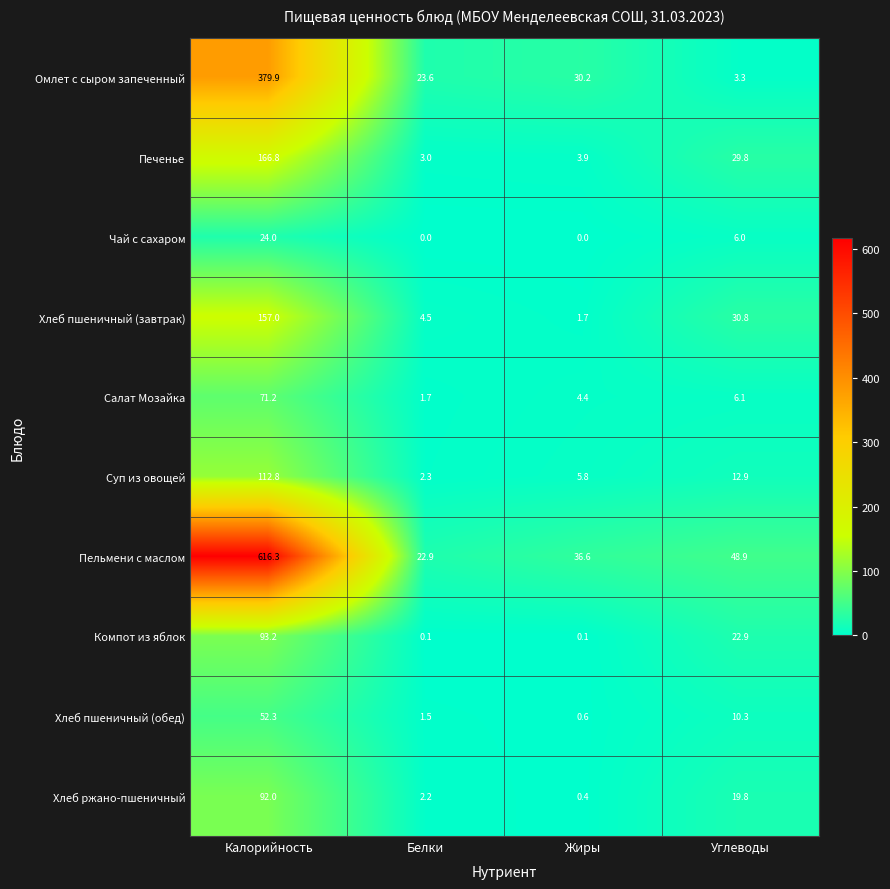

Which series has the largest range (max minus min)?

Пельмени с маслом